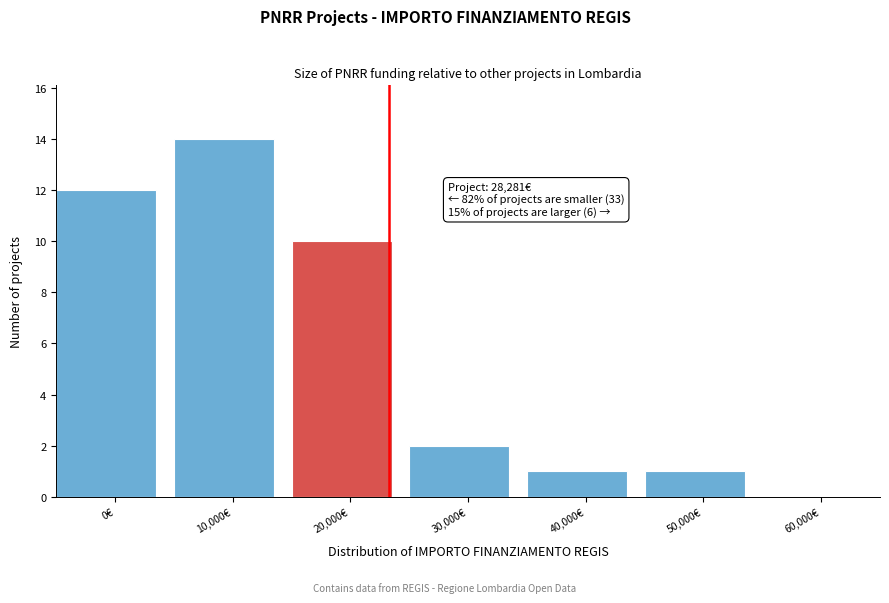

Reading left to right, list all the values displayed in this chart.

0€=12	10,000€=14	20,000€=10	30,000€=2	40,000€=1	50,000€=1	60,000€=0